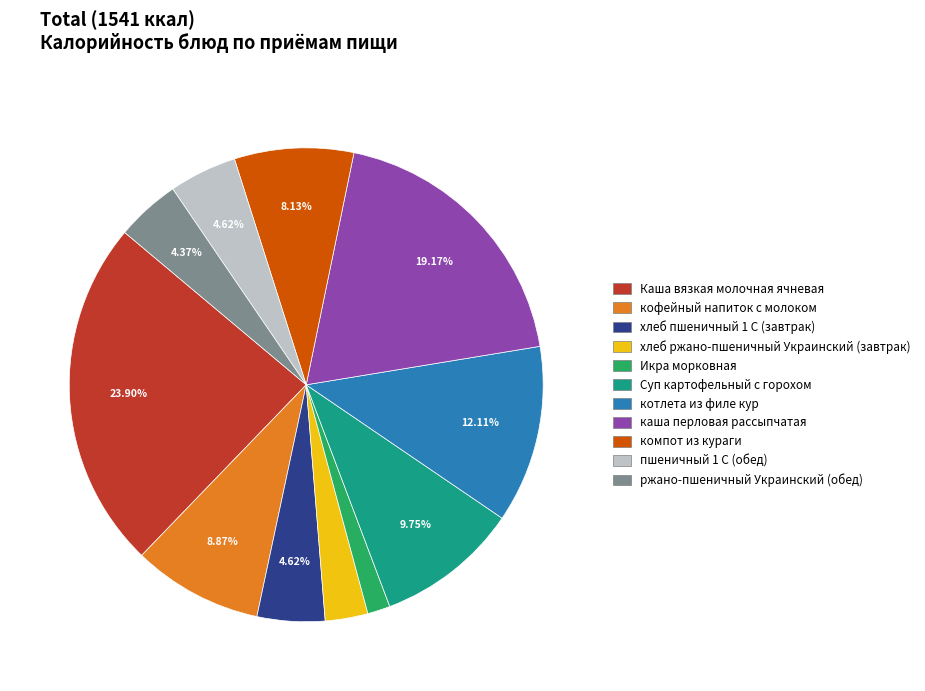

What is the ratio of the value at Икра морковная to the value at хлеб ржано-пшеничный Украинский (завтрак)?

0.5